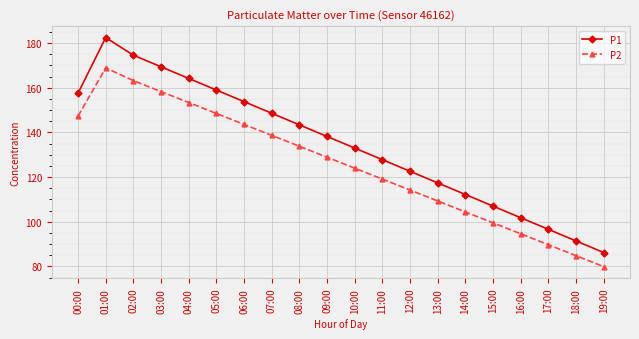

In P1, how many points are higher than both neighbors (excluding endpoints)?

1